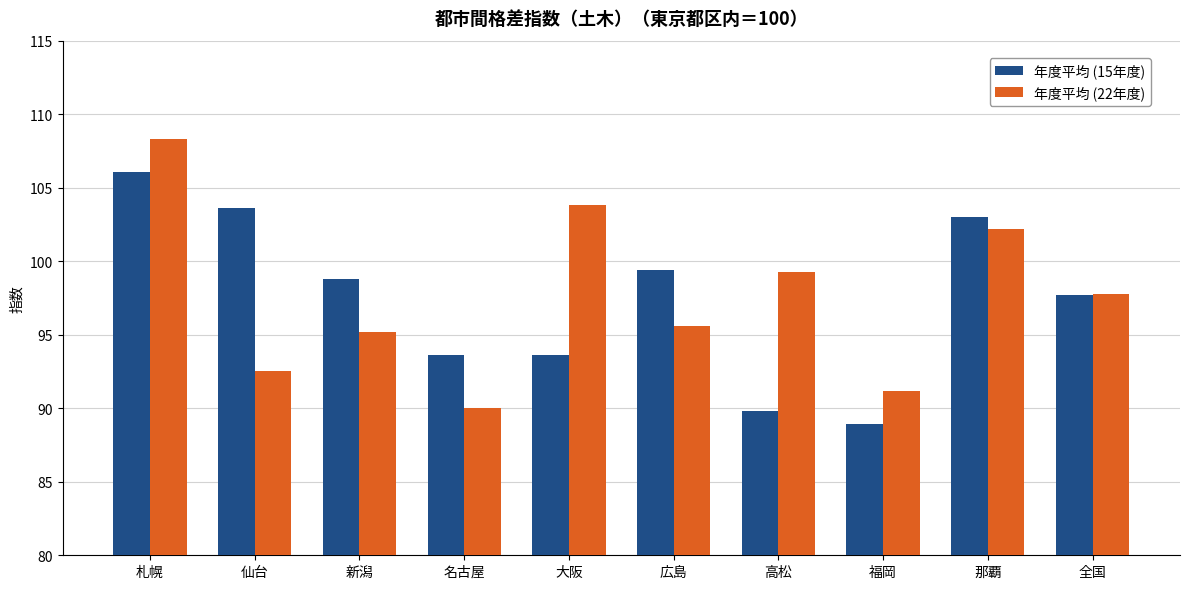

Does the chart contain stacked bars?

No